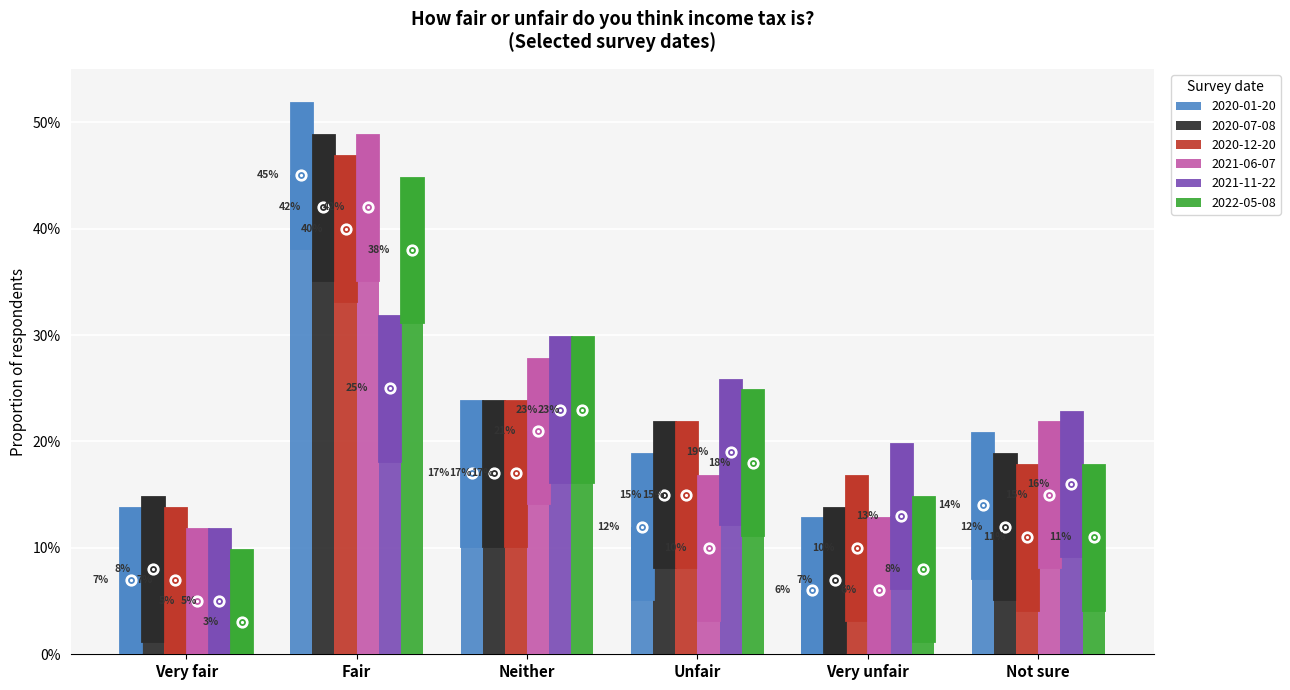

Does the chart contain stacked bars?

No